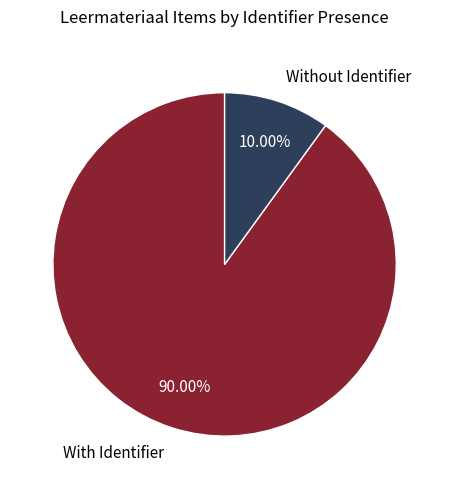

Combined, do With Identifier and Without Identifier account for over 50%?

Yes